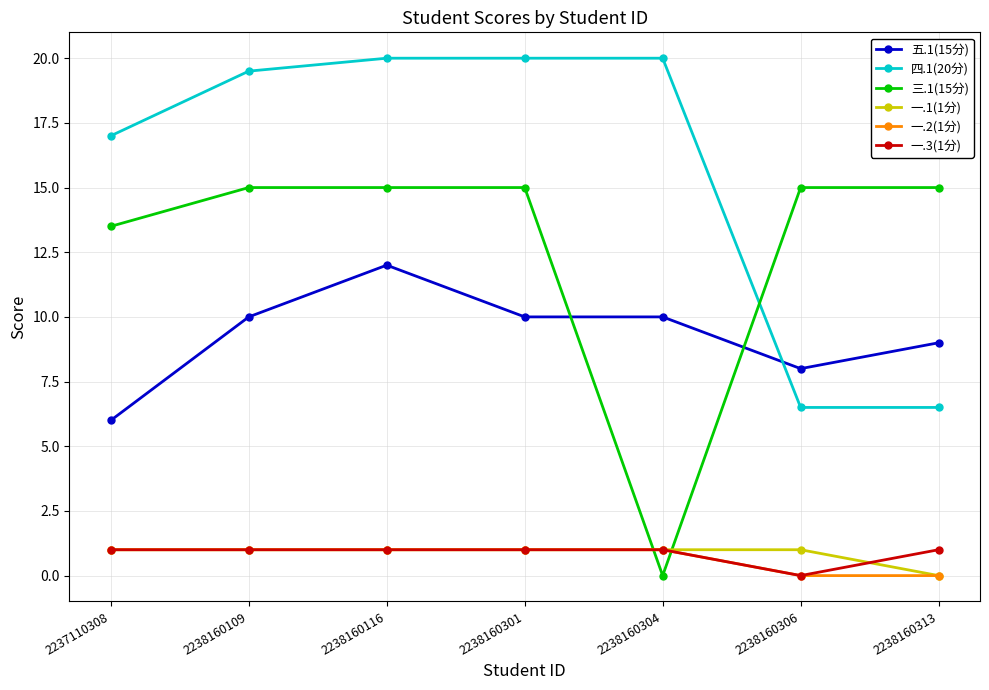

Count the 一.2(1分) values in the range 0 to 1.

7